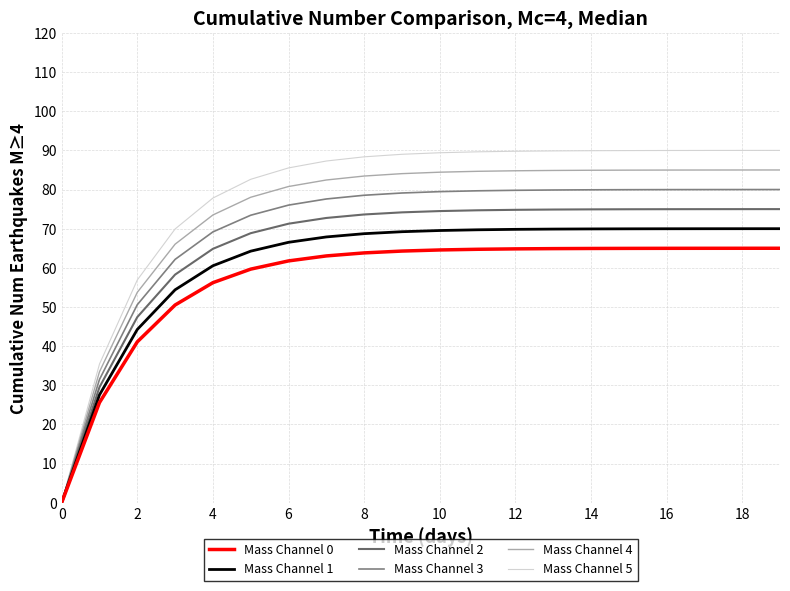

What is the difference between the second highest and minimum values in the Mass Channel 0 series?

65.0